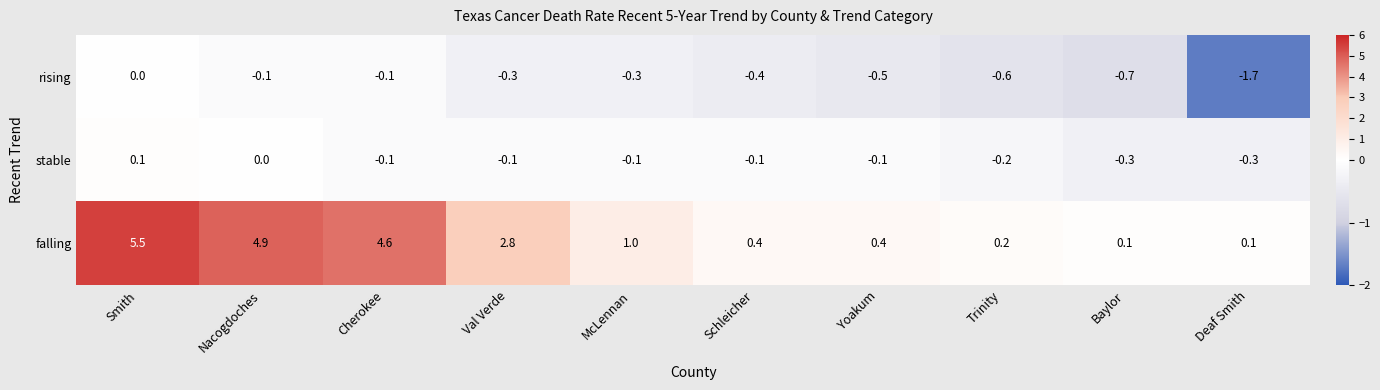

Which category has the lowest value across all series?

Deaf Smith